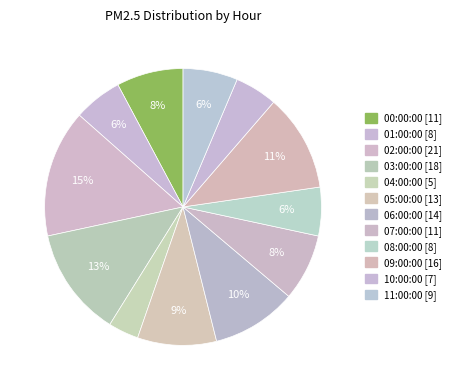

True or false: 02:00:00 accounts for 15% of the total.

True